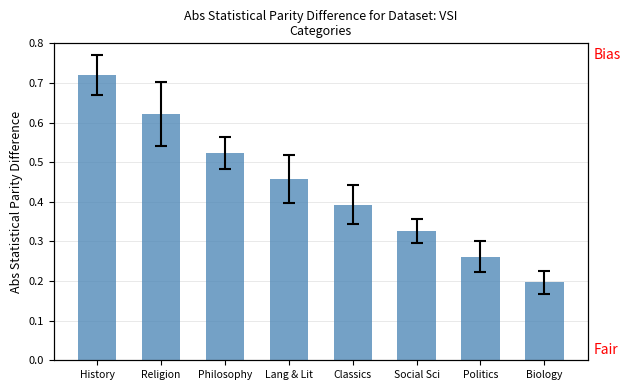

Reading left to right, what are all the values shown in this chart?

History=0.7	Religion=0.6	Philosophy=0.5	Lang & Lit=0.5	Classics=0.4	Social Sci=0.3	Politics=0.3	Biology=0.2